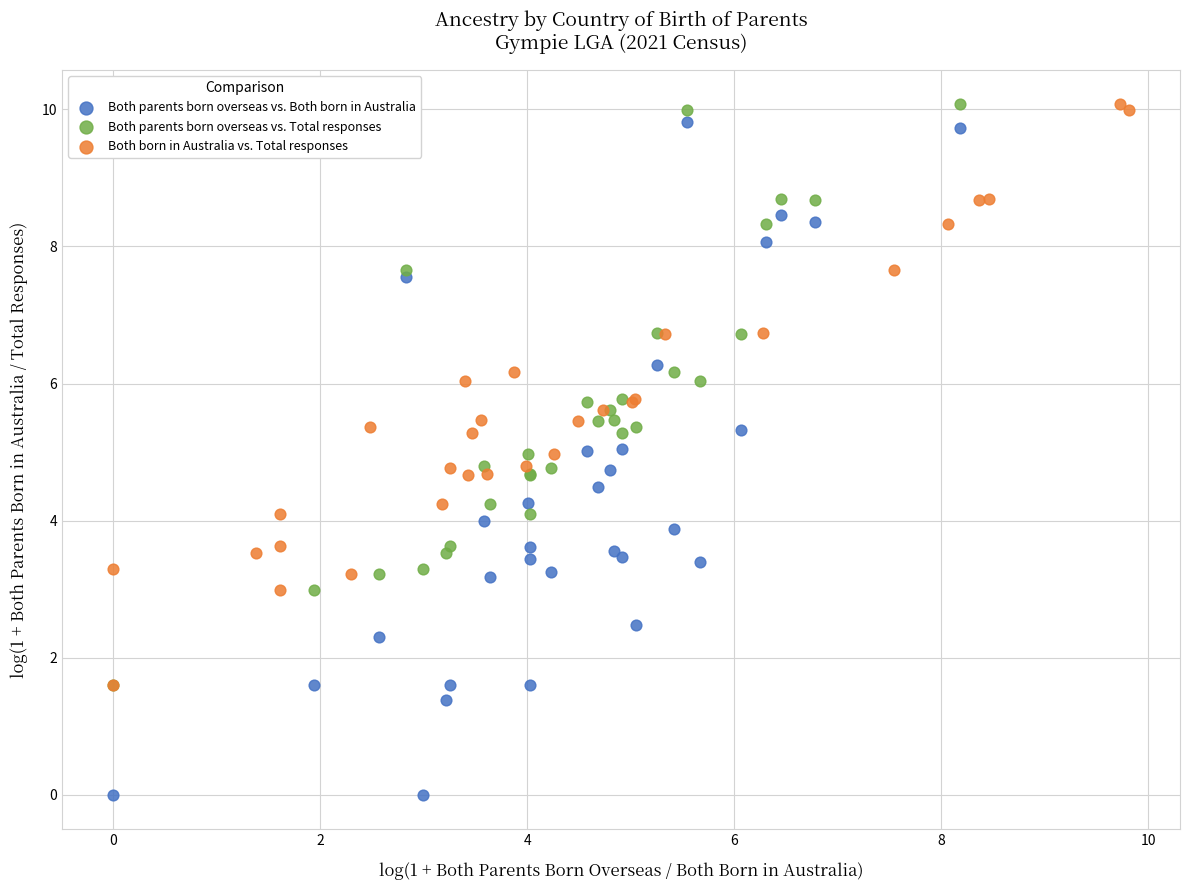

Which series has the largest Y range (max minus min)?

Both parents born overseas vs. Both born in Australia